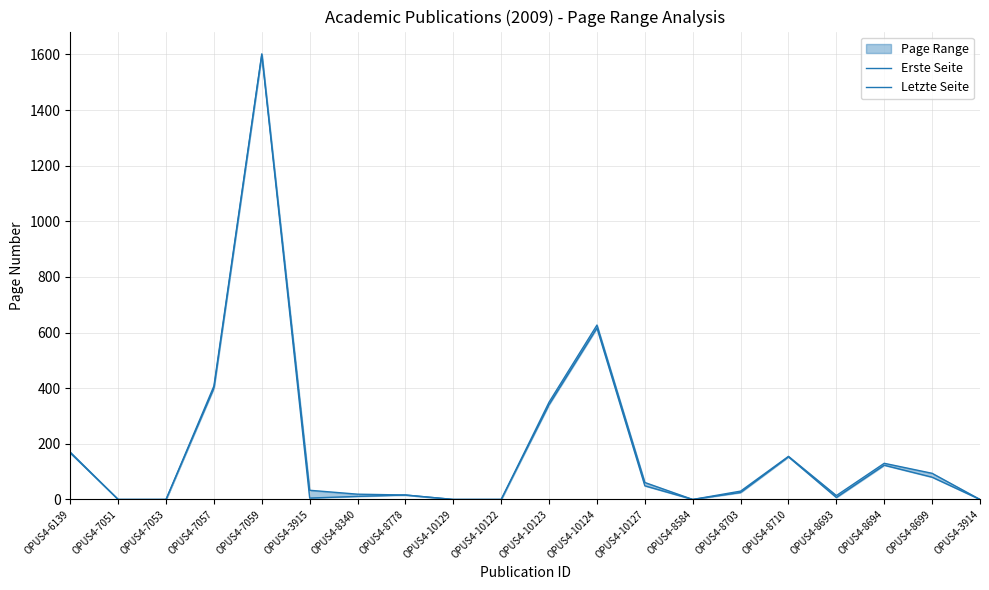

Rank the categories by Letzte Seite value from highest to lowest.

OPUS4-7059, OPUS4-10124, OPUS4-7057, OPUS4-10123, OPUS4-6139, OPUS4-8710, OPUS4-8694, OPUS4-8699, OPUS4-10127, OPUS4-3915, OPUS4-8703, OPUS4-8340, OPUS4-8778, OPUS4-8693, OPUS4-7051, OPUS4-7053, OPUS4-10129, OPUS4-10122, OPUS4-8584, OPUS4-3914